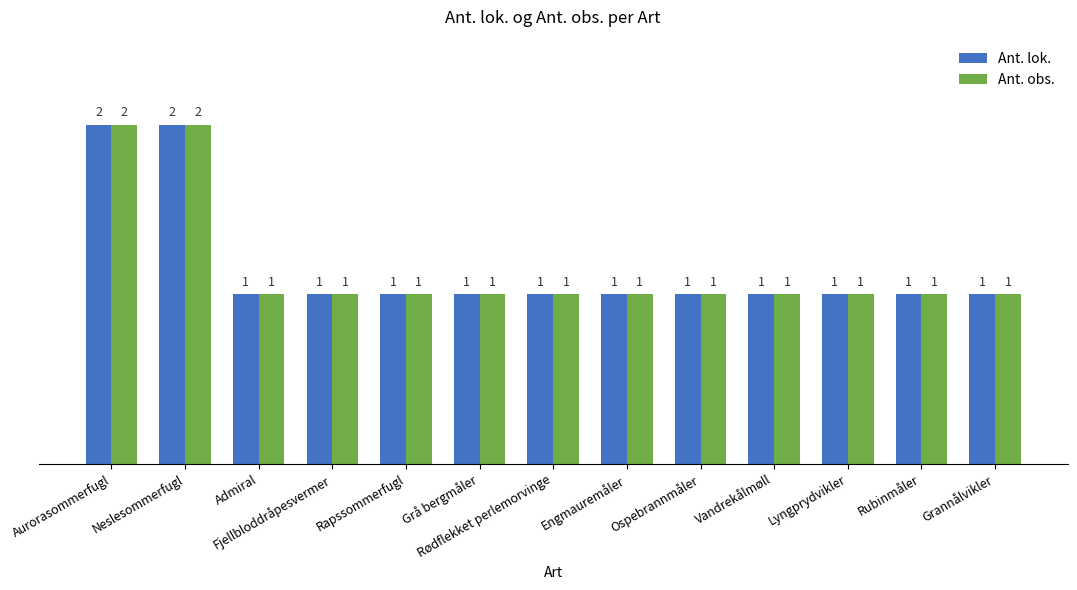

Reading left to right, list all the values displayed in this chart.

Ant. lok.: 2	2	1	1	1	1	1	1	1	1	1	1	1
Ant. obs.: 2	2	1	1	1	1	1	1	1	1	1	1	1